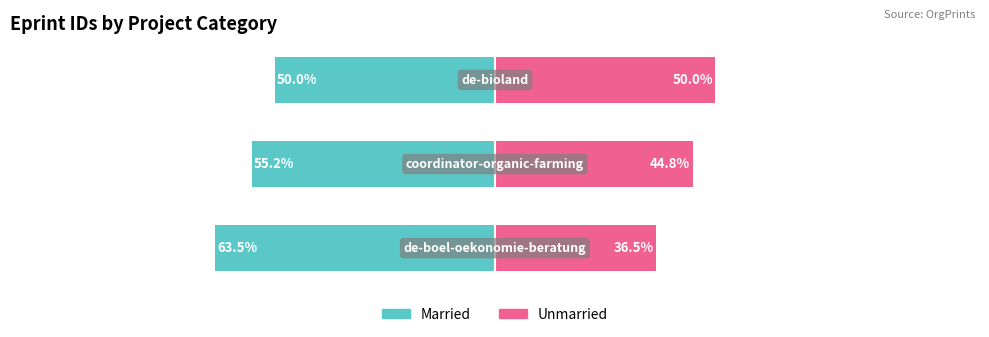

The value of Unmarried at 0 is 36.5. True or false?

True